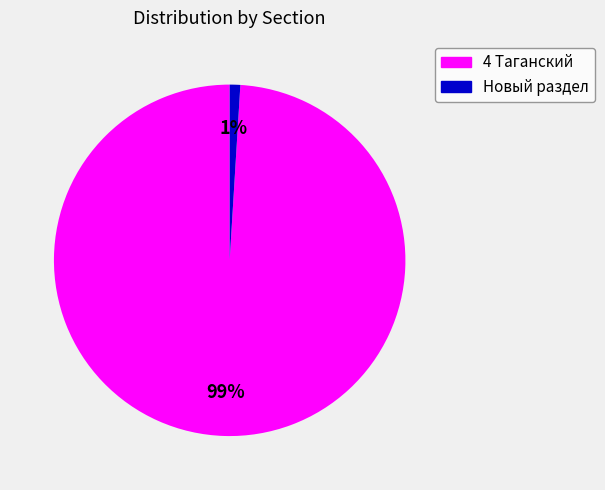

Rank the categories by value from lowest to highest.

Новый раздел, 4 Таганский